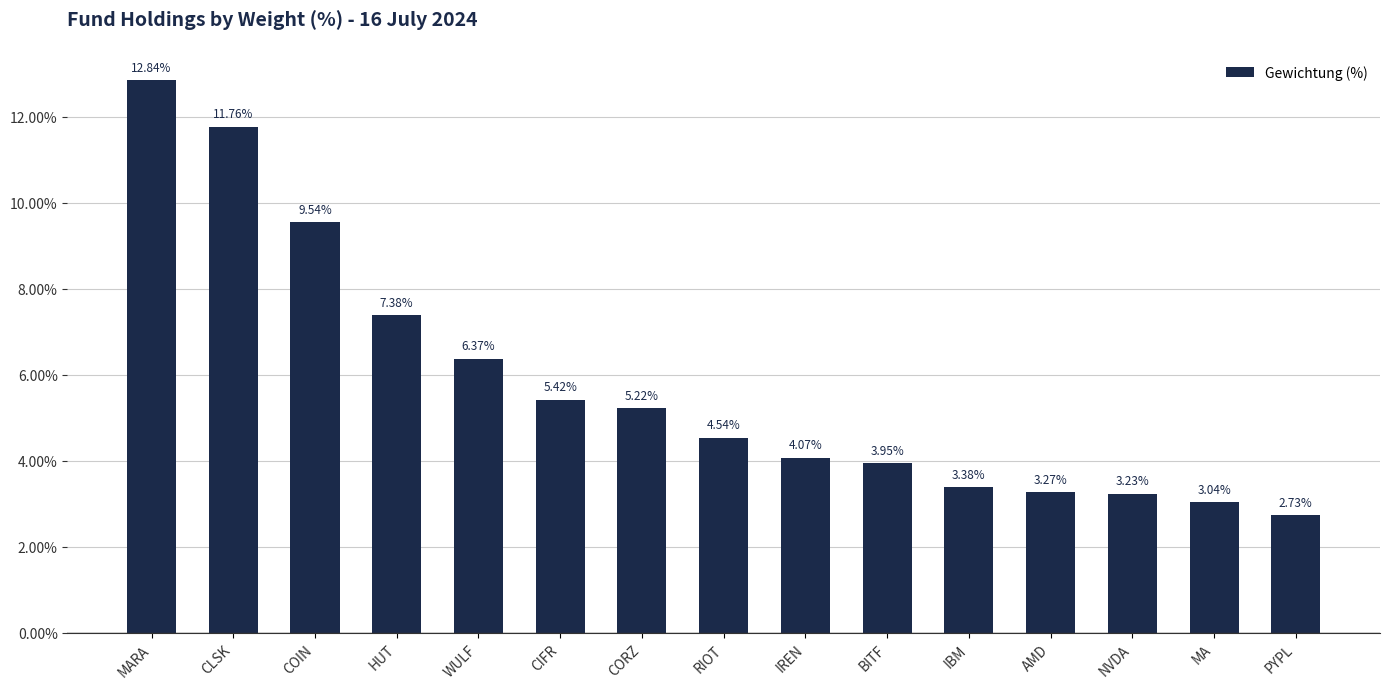

Approximately how many times larger is the value at IREN compared to MA?

1.3